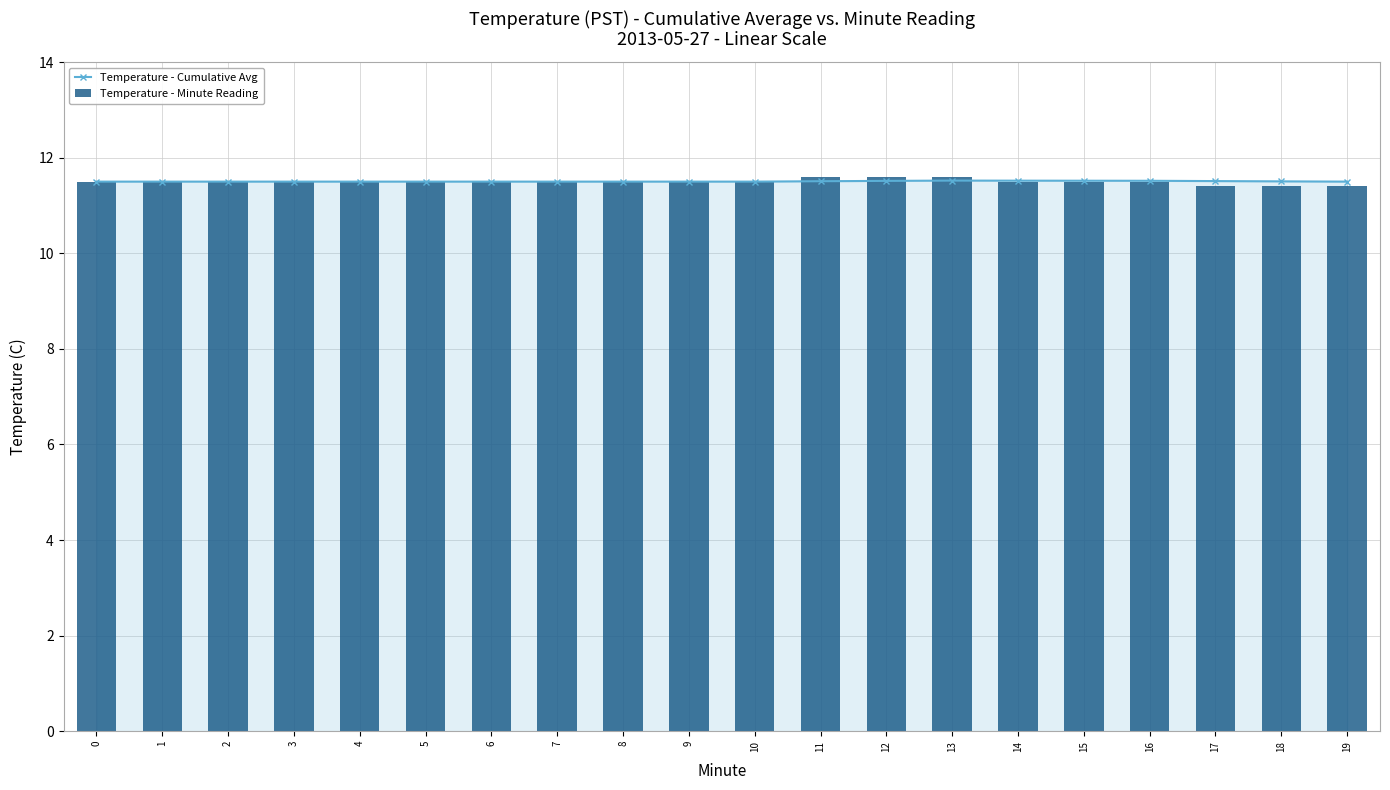

List the series in order of their overall mean, lowest first.

Temperature - Minute Reading, Temperature - Cumulative Avg